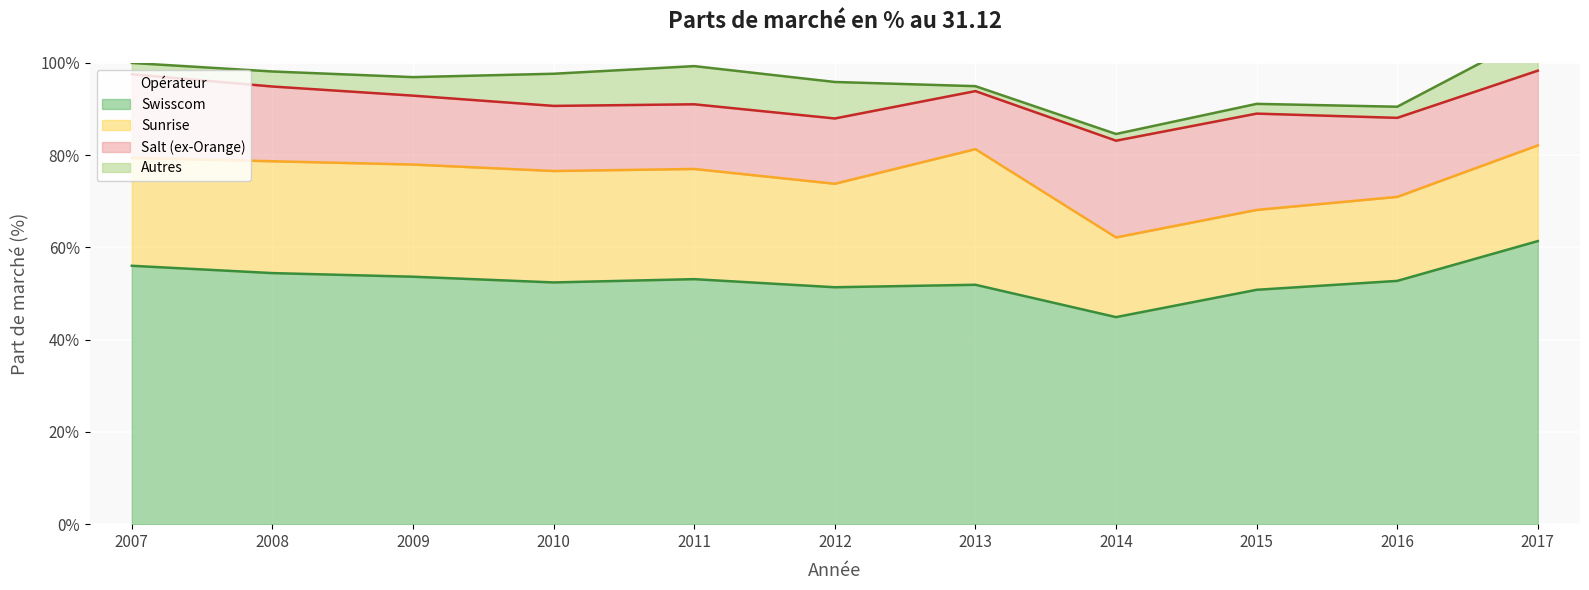

At which category is the sum across all series the highest?

2017